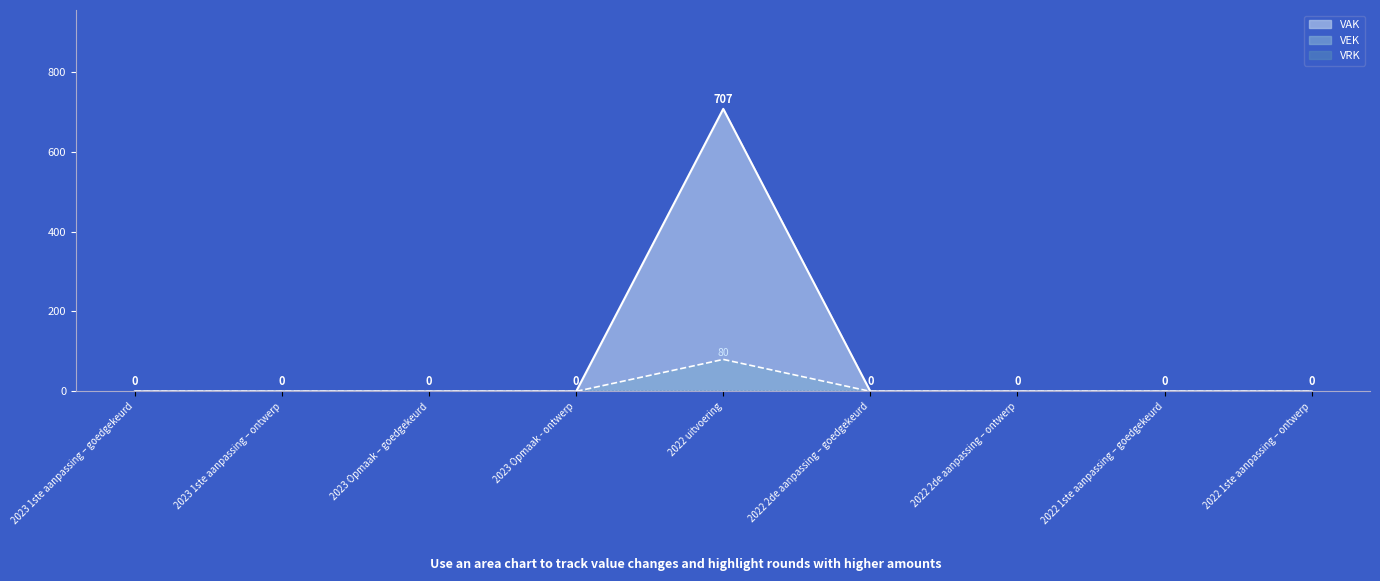

Which category has the lowest value in the VAK series?

2023 1ste aanpassing – goedgekeurd